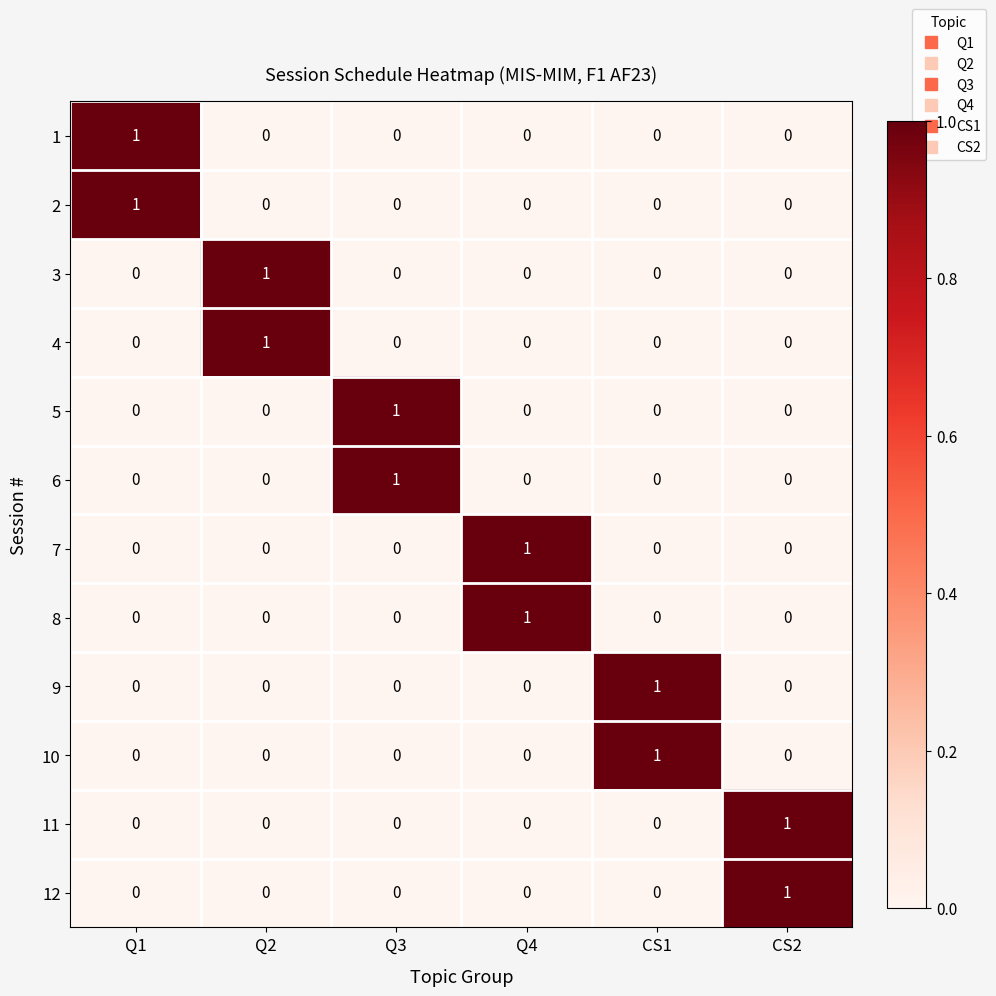

The 8 series shows 1 at CS1. True or false?

False